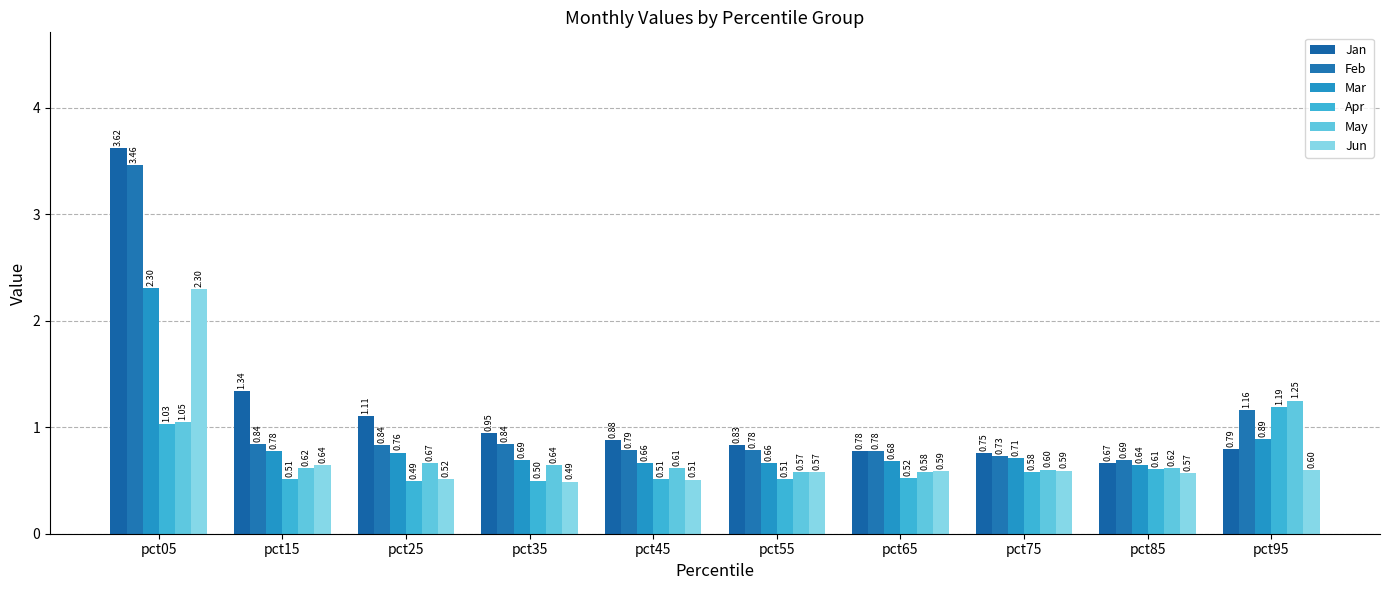

The value of Jun at pct85 is 0.6. True or false?

True